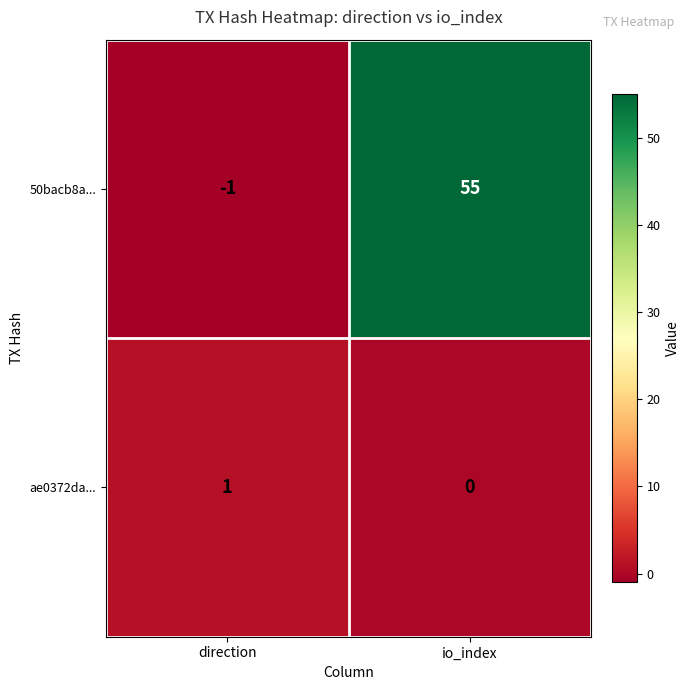

Which category has the lowest value across all series?

direction